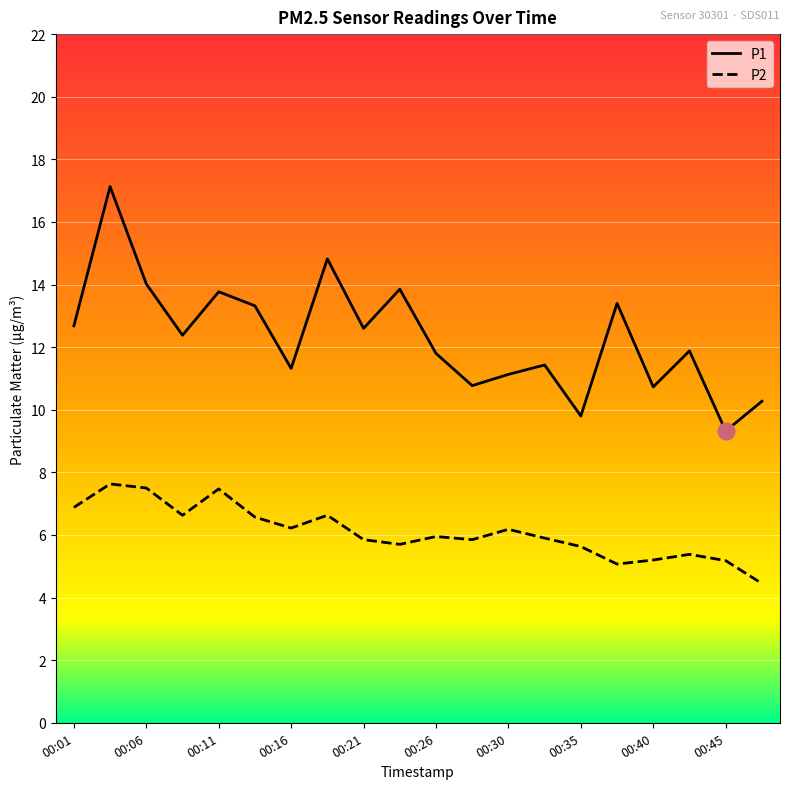

What is the greatest value displayed?

17.1